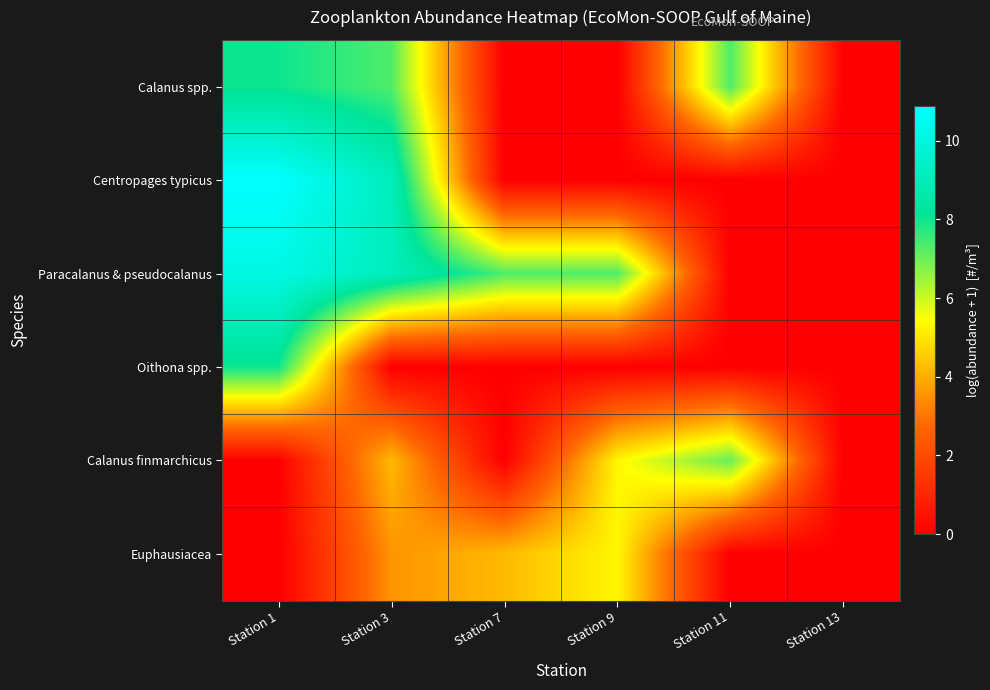

At how many categories does at least one series exceed 4?

5